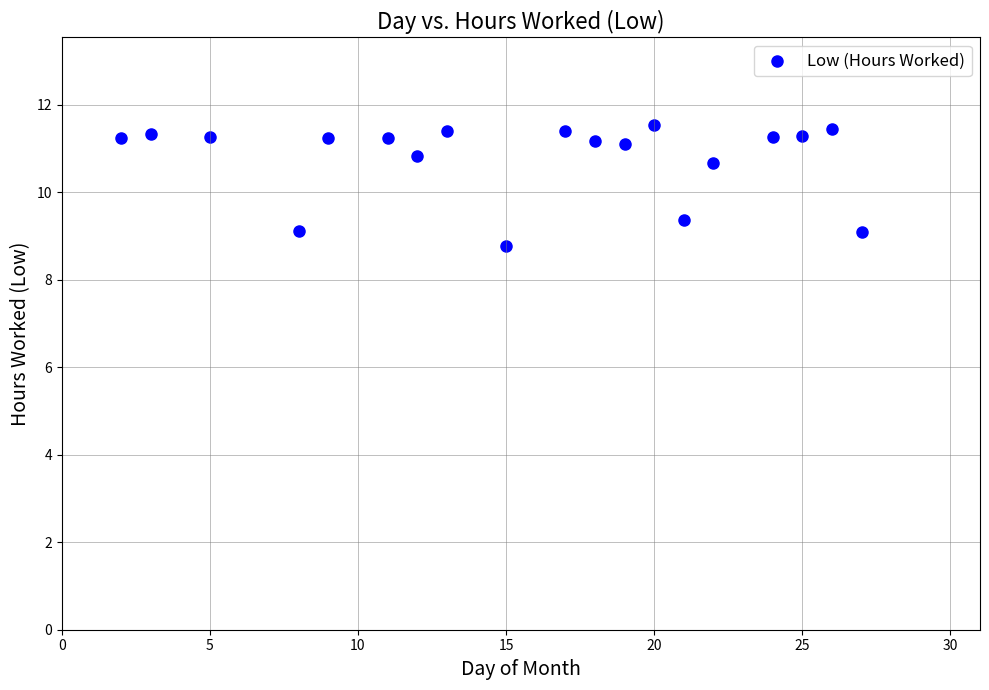

What is the range of X values (max minus min)?

25.0